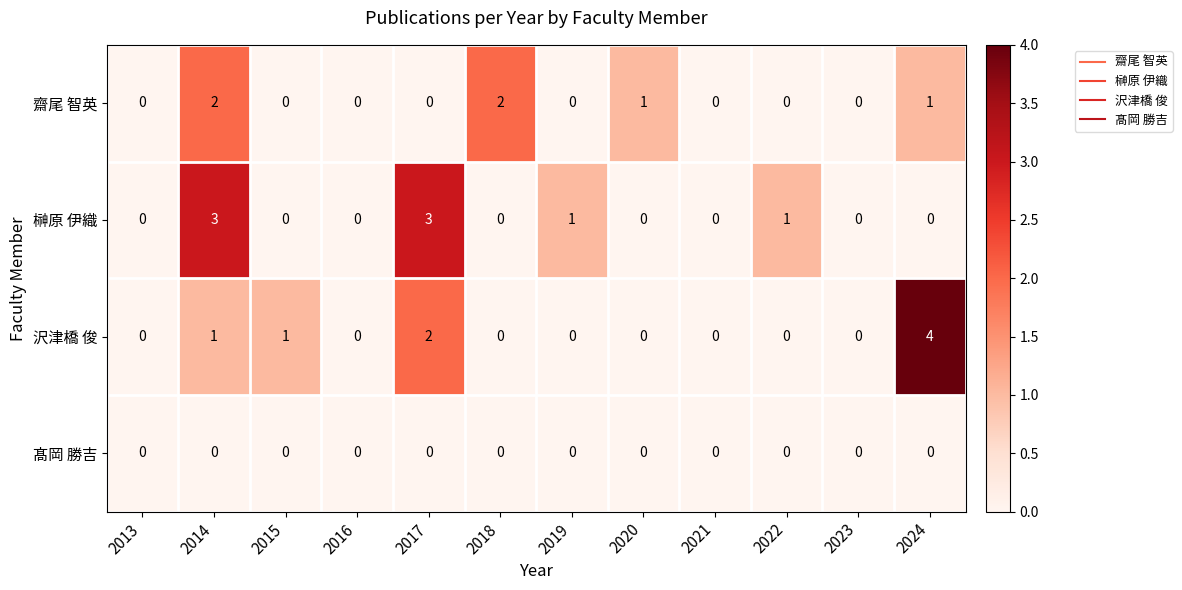

True or false: 齋尾 智英 has a value of 0 at 2022.

True